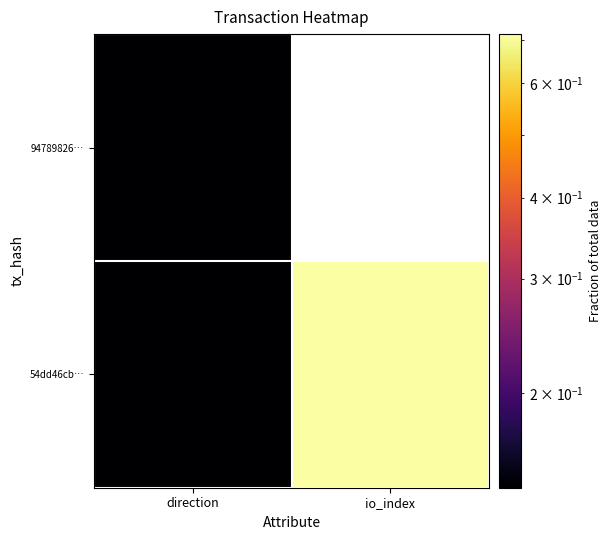

What is the spread (max minus min) of values at io_index?

0.7